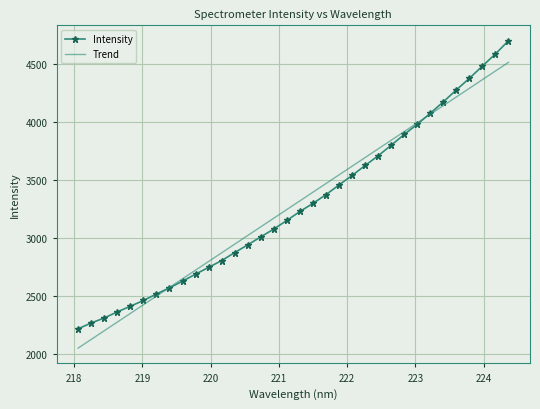

True or false: Trend has more than 2 points higher than both neighbors.

False